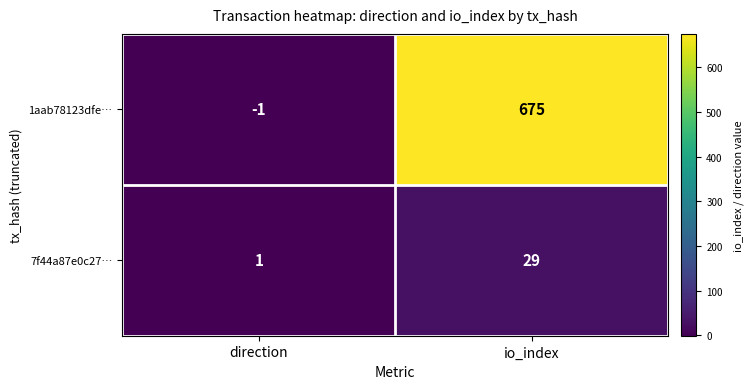

Which series has the widest spread of values?

1aab78123dfe…